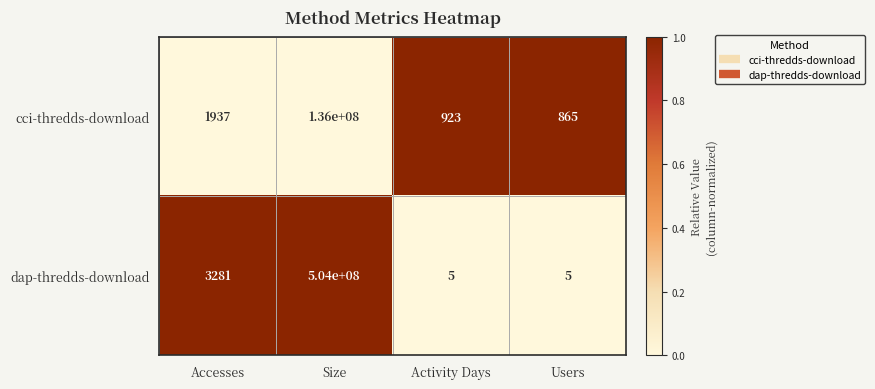

Between Accesses and Size, which series saw the biggest shift?

dap-thredds-download